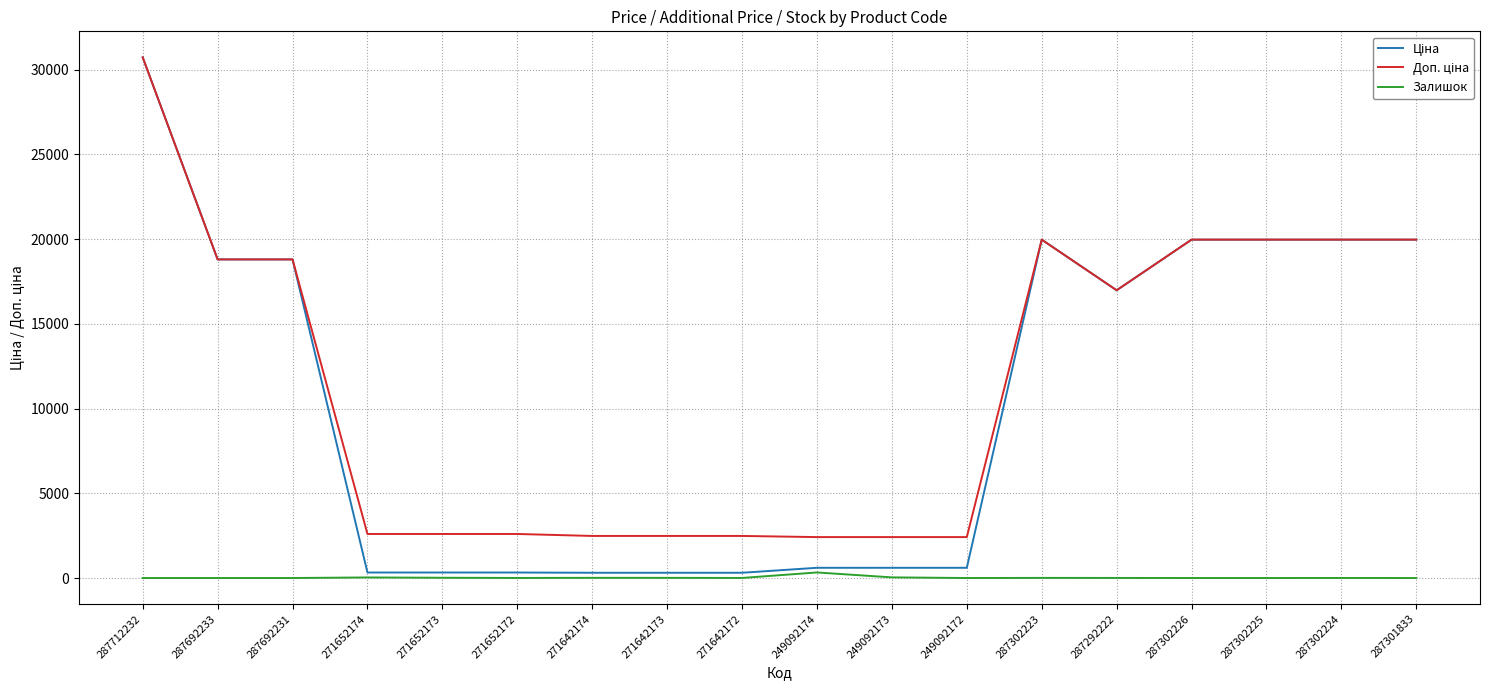

What is the greatest value displayed?

30717.1